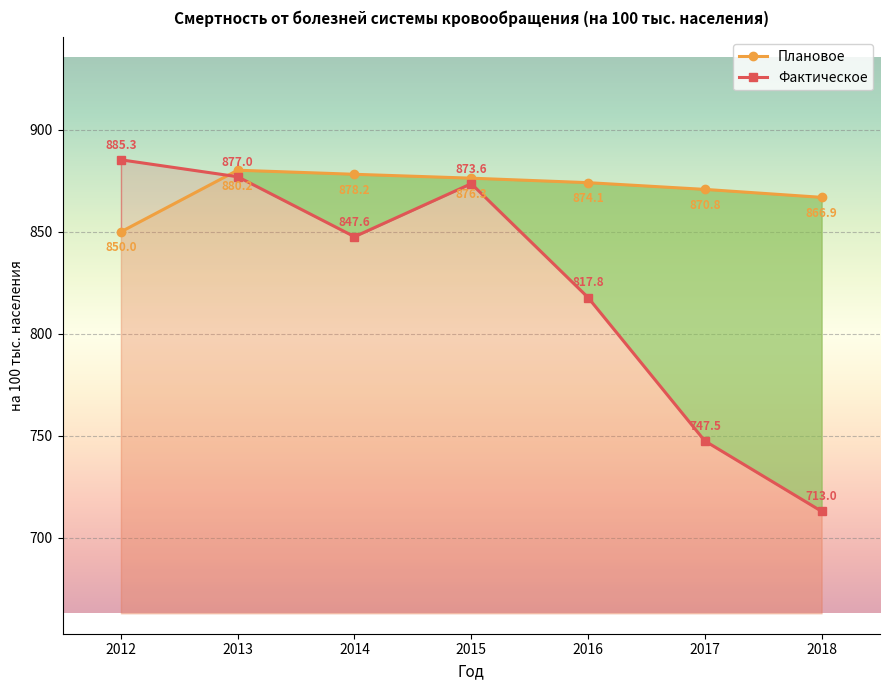

After their last crossing, which series has the higher values: Фактическое or Плановое?

Плановое